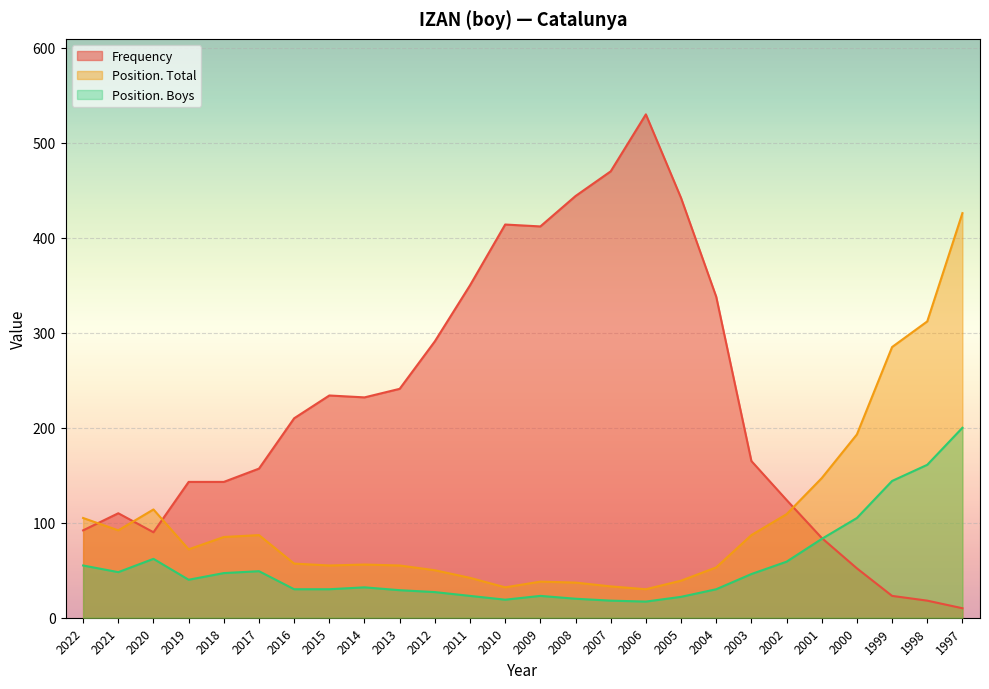

What is the difference between the maximum and minimum values in the Frequency series?

520